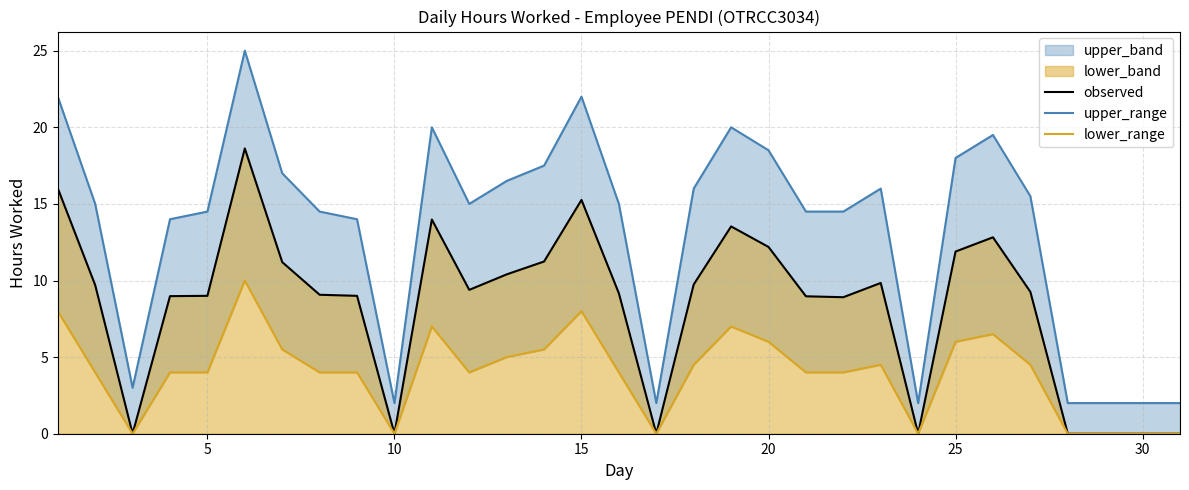

What is the sum of all observed values?

258.2